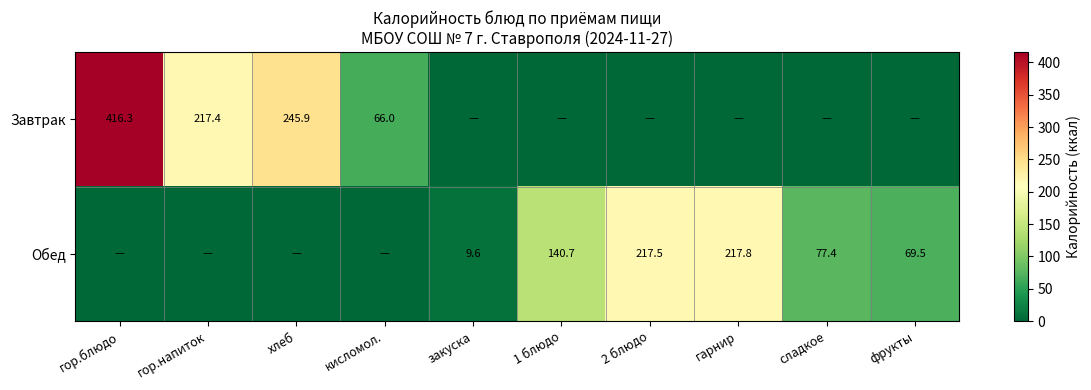

True or false: Обед has a value of 217.5 at 2 блюдо.

True